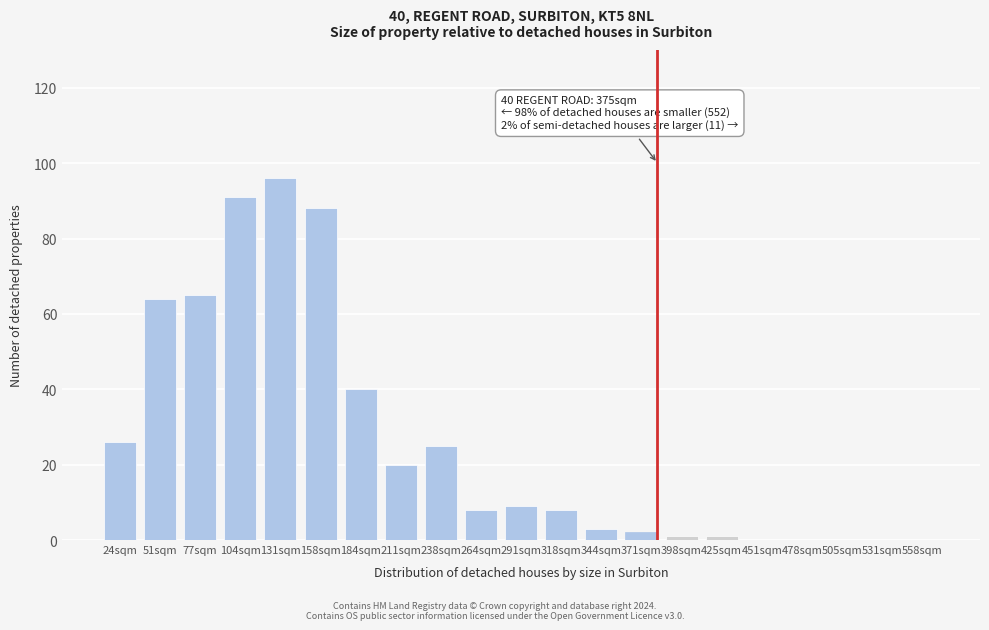

Reading left to right, what are all the values shown in this chart?

24sqm=26	51sqm=64	77sqm=65	104sqm=91	131sqm=96	158sqm=88	184sqm=40	211sqm=20	238sqm=25	264sqm=8	291sqm=9	318sqm=8	344sqm=3	371sqm=2	398sqm=1	425sqm=1	451sqm=0	478sqm=0	505sqm=0	531sqm=0	558sqm=0